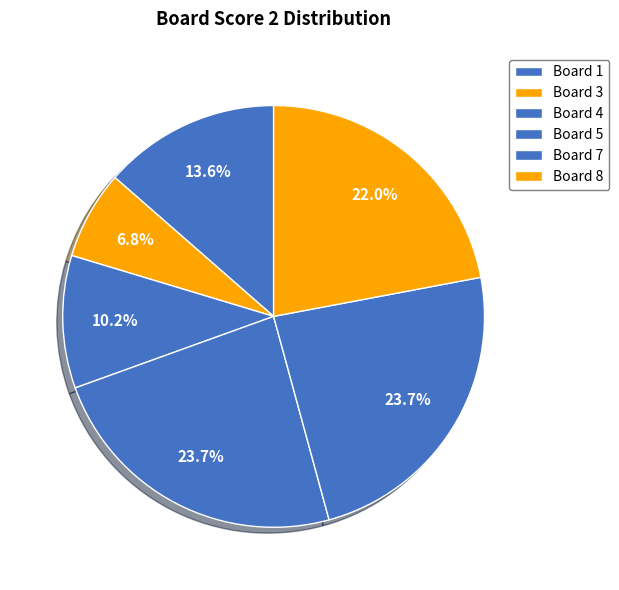

How many slices are in this pie chart?

6